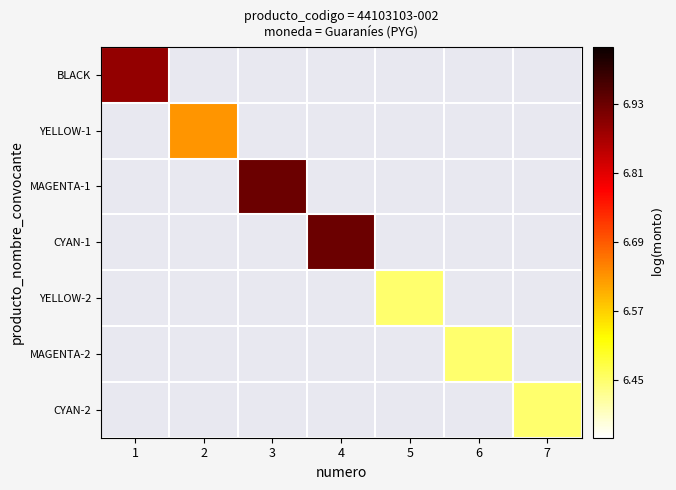

Which series has the largest range (max minus min)?

BLACK